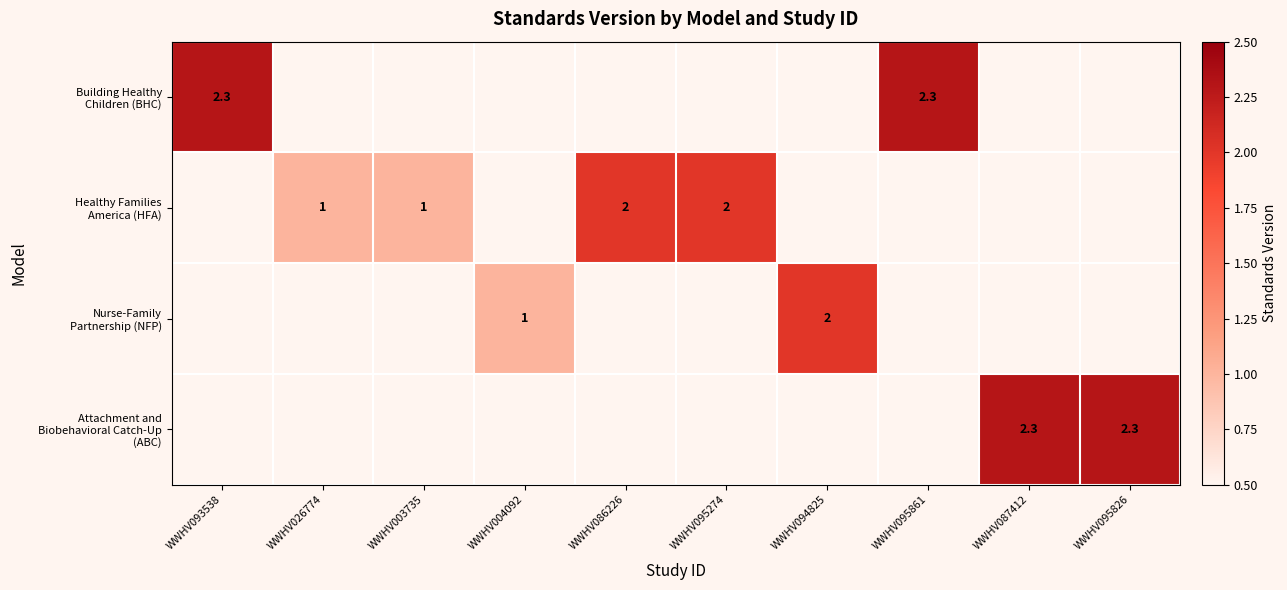

At how many categories does at least one series exceed 0?

10